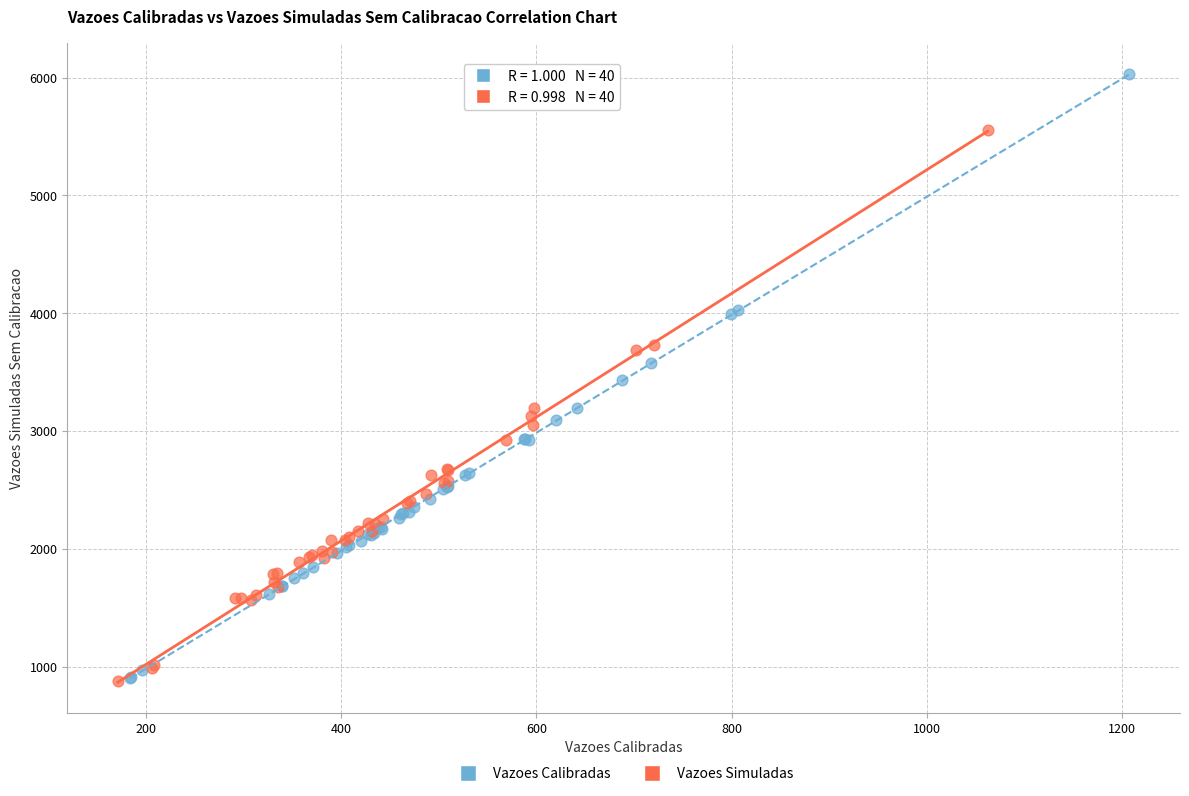

What are all the series names shown in the legend?

Vazoes Calibradas, Vazoes Simuladas